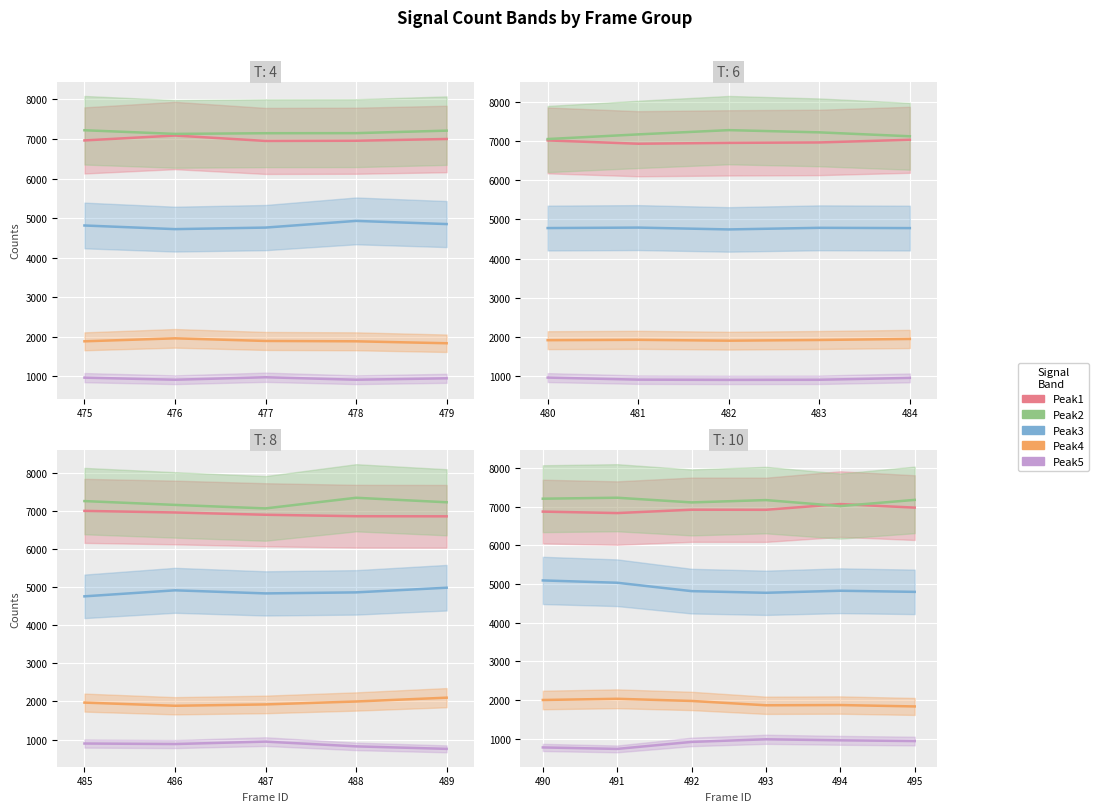

True or false: Peak3 and Peak2 intersect in this chart.

False